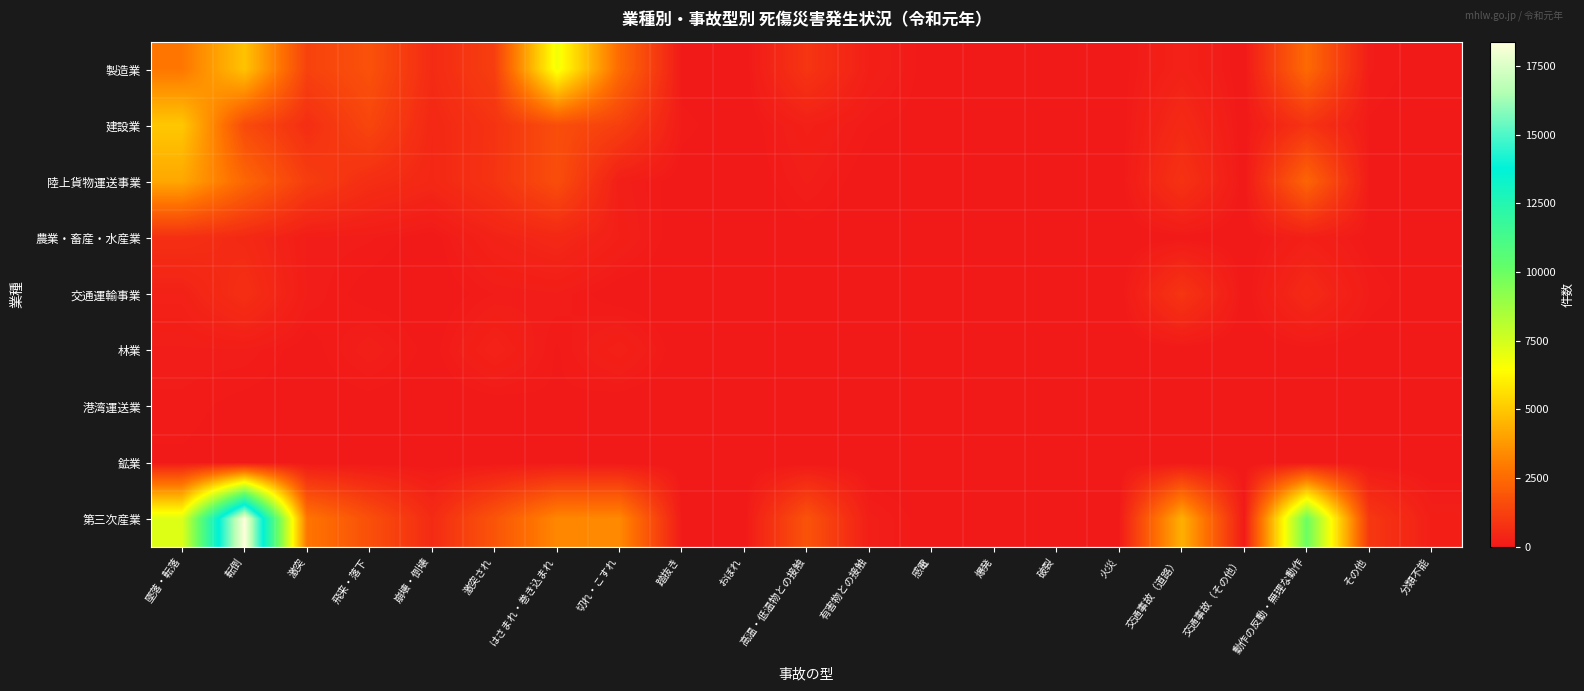

Count the number of categories in the chart.

21